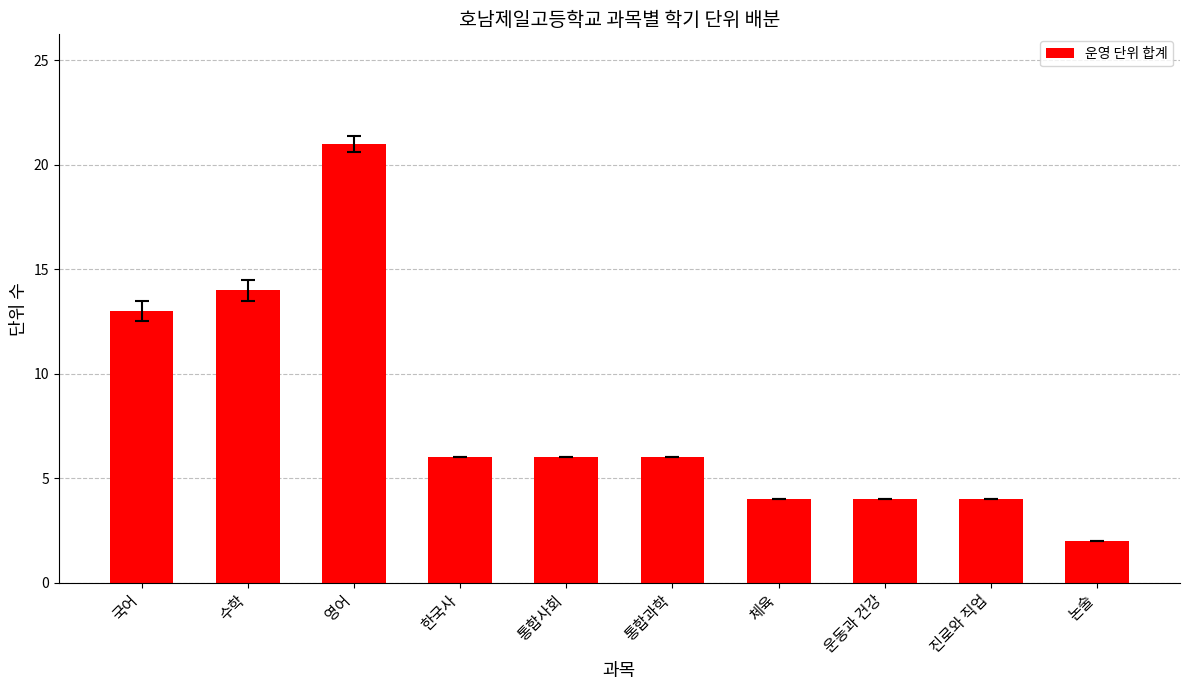

Reading right to left, list all the values displayed in this chart.

2	4	4	4	6	6	6	21	14	13